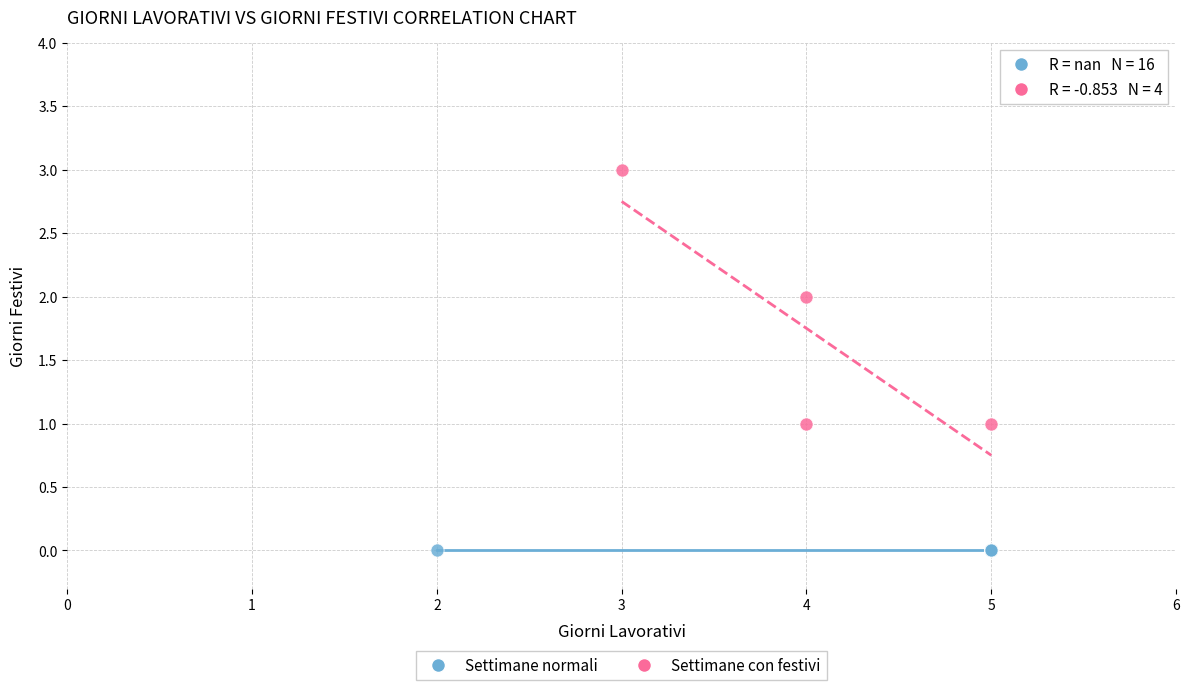

Which series reaches the maximum Y coordinate?

Settimane con festivi